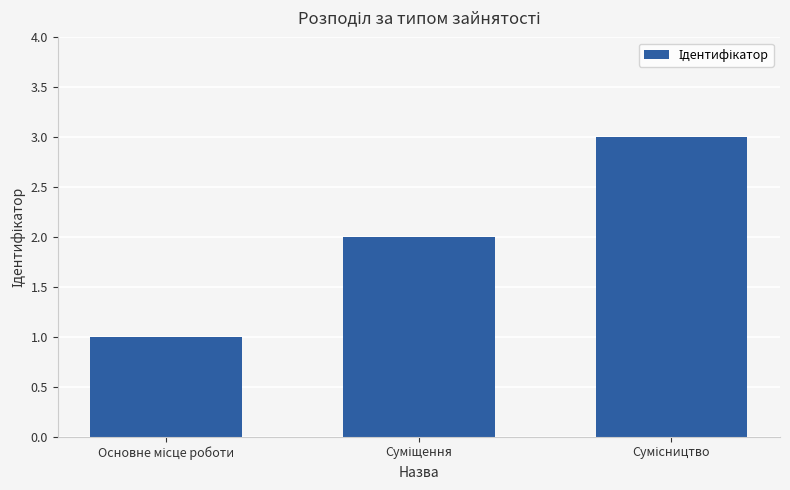

Count the number of data series in this chart.

1